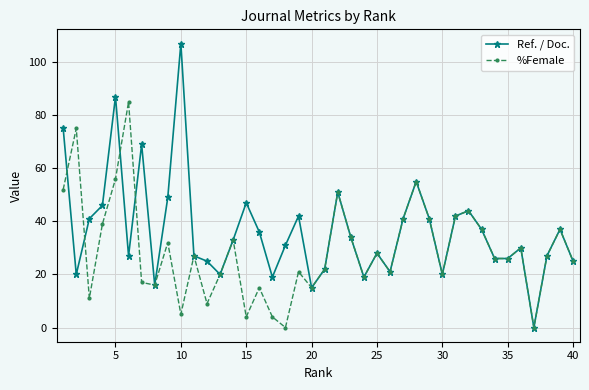

Which series has the largest range (max minus min)?

Ref. / Doc.